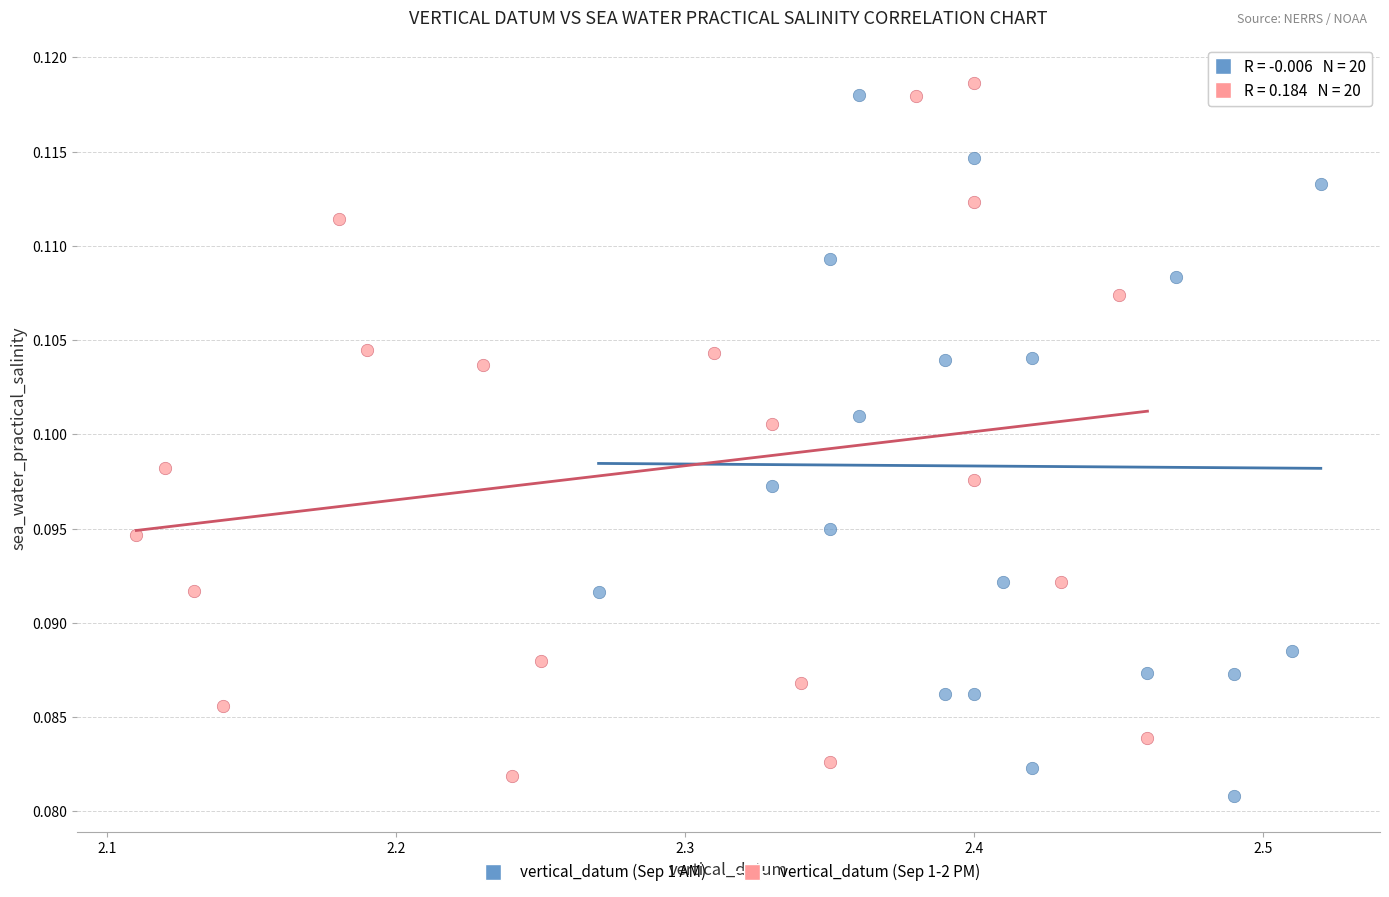

What are all the series names shown in the legend?

vertical_datum (Sep 1 AM), vertical_datum (Sep 1-2 PM)